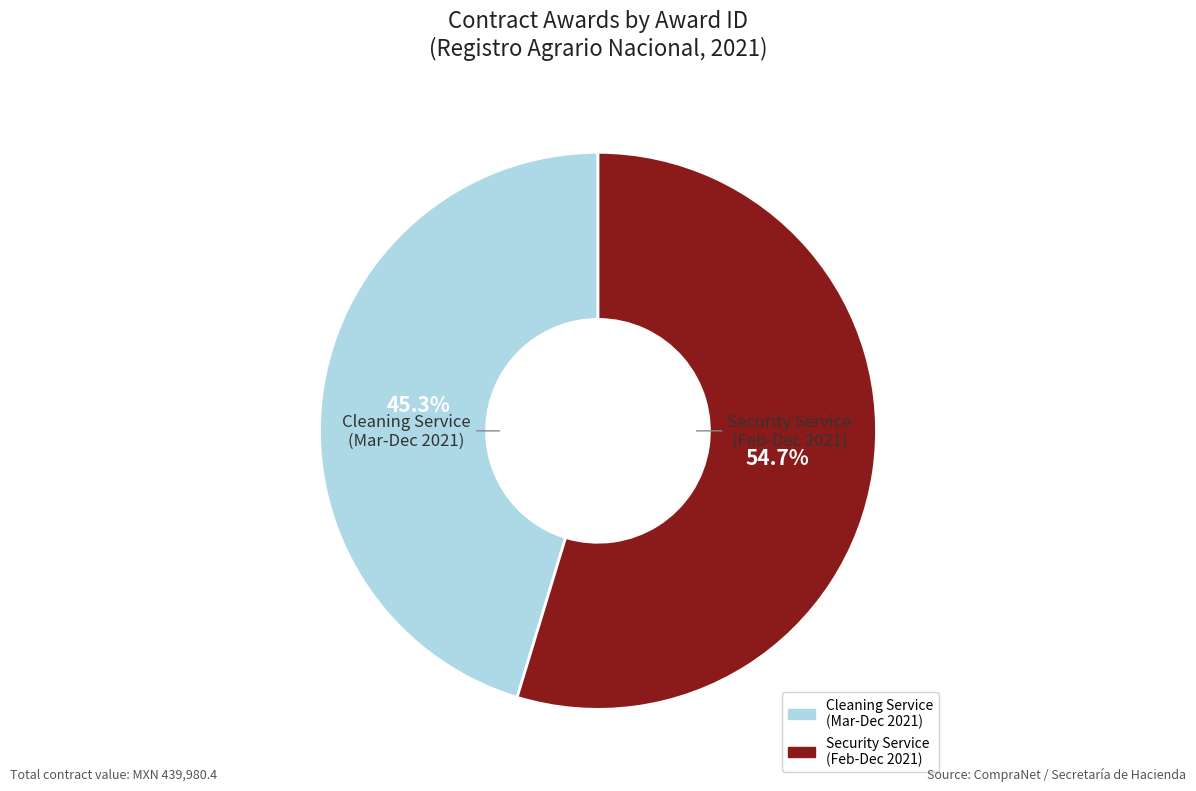

Which slice is the smallest?

Cleaning Service (Mar-Dec 2021)